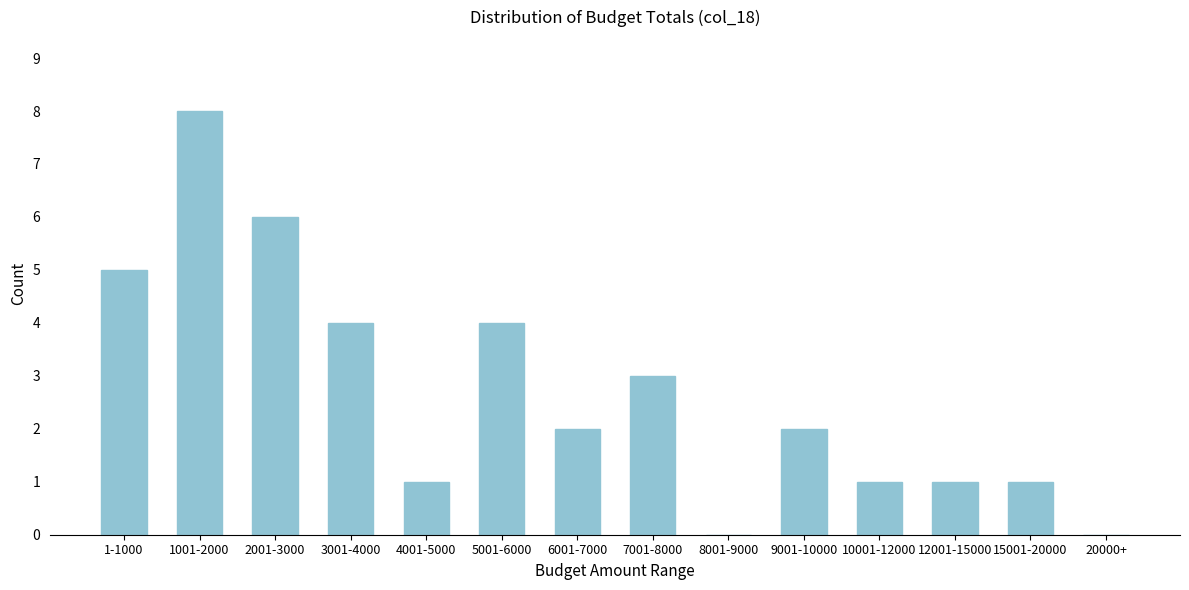

Reading left to right, what are all the values shown in this chart?

1-1000=5	1001-2000=8	2001-3000=6	3001-4000=4	4001-5000=1	5001-6000=4	6001-7000=2	7001-8000=3	8001-9000=0	9001-10000=2	10001-12000=1	12001-15000=1	15001-20000=1	20000+=0